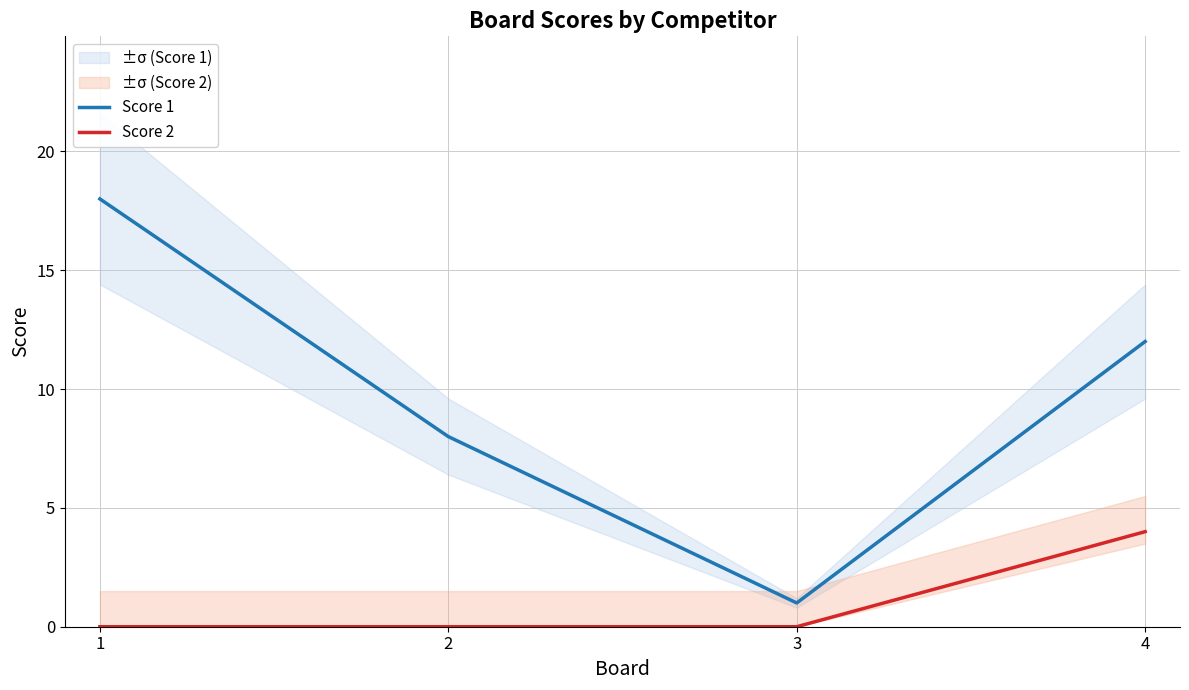

What is the total value across all series at 4?

16